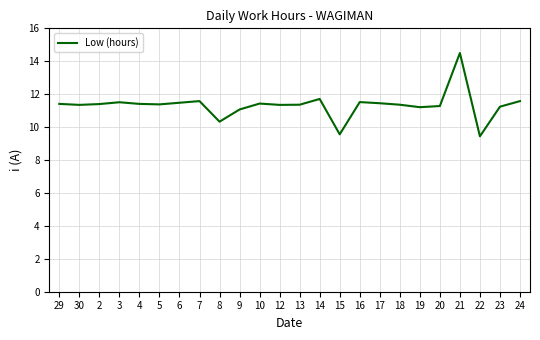

Read the value at 16.

11.5